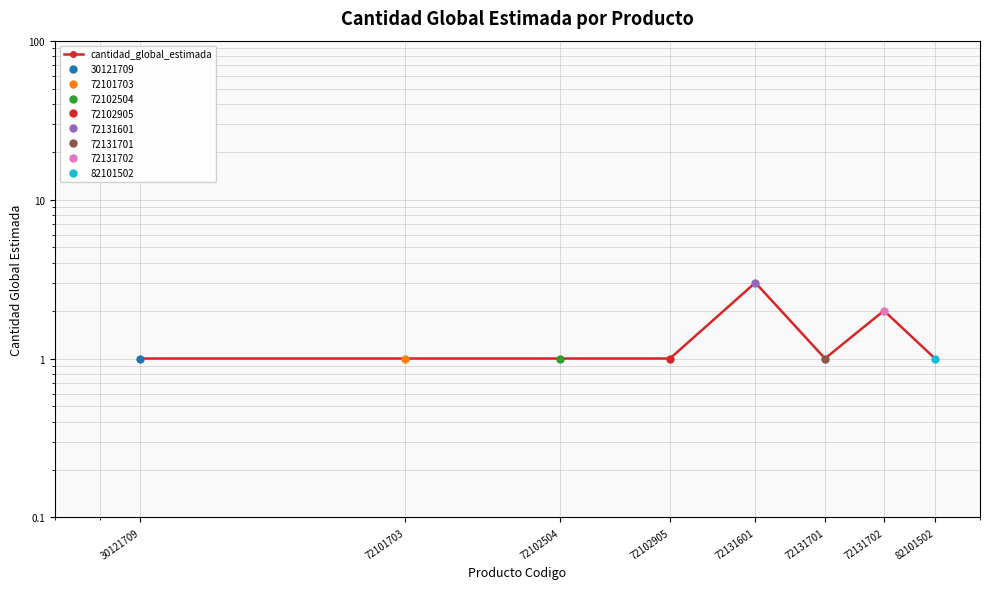

Between 72131702 and 30121709, which is larger?

72131702